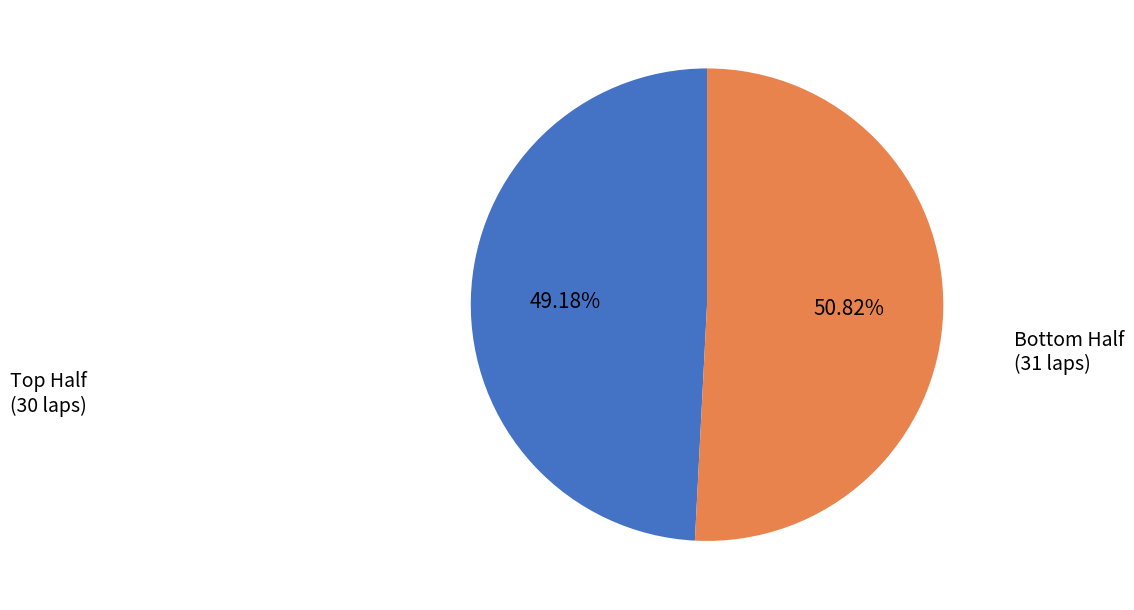

How many segments does this pie chart have?

2